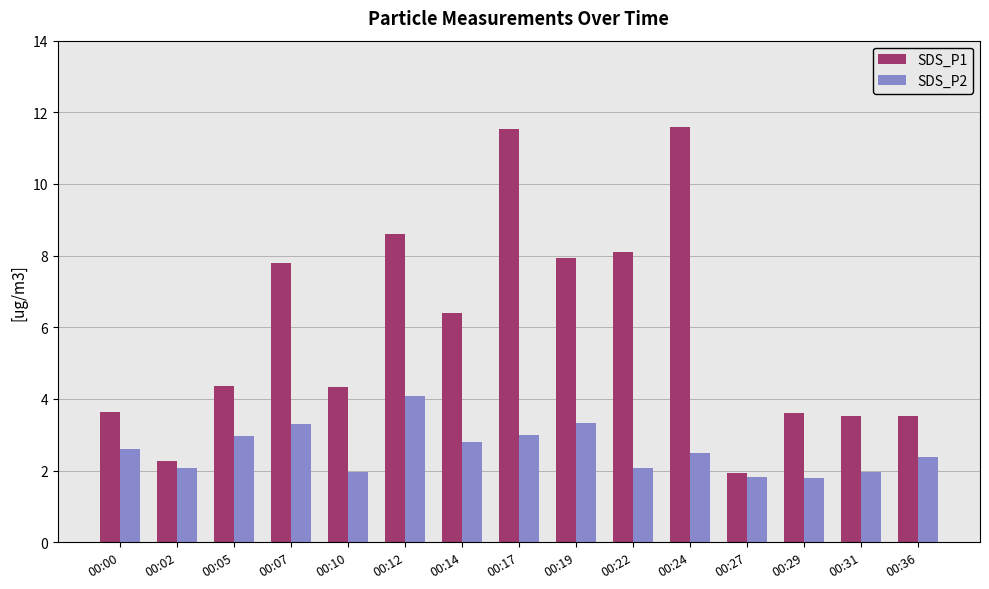

What is the total value across all series at 00:31?

5.5